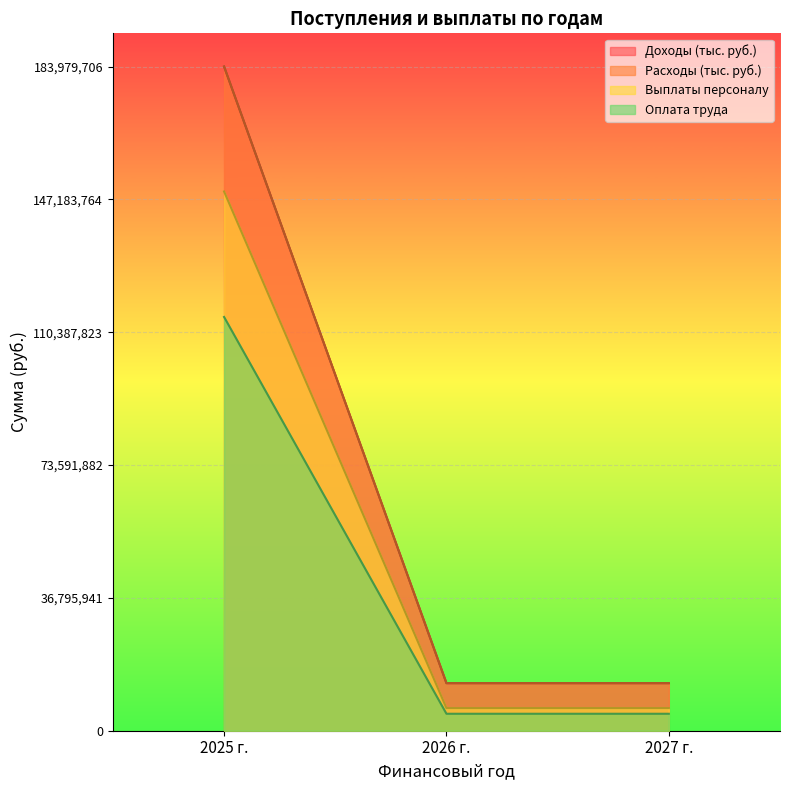

The Оплата труда series shows 2623335 at 2027 г.. True or false?

False